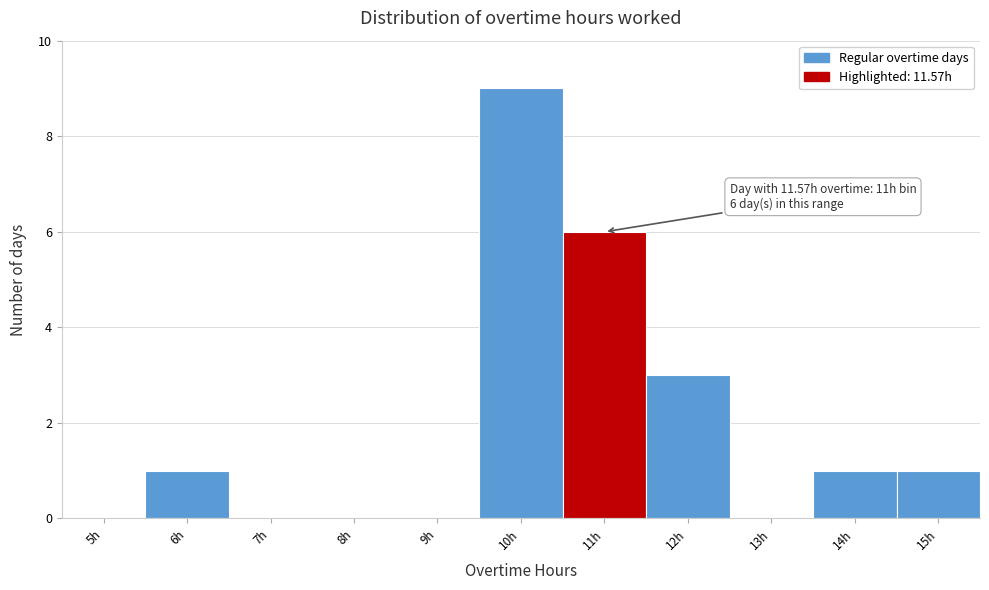

Reading left to right, extract all data points from this chart.

5h=0	6h=1	7h=0	8h=0	9h=0	10h=9	11h=6	12h=3	13h=0	14h=1	15h=1